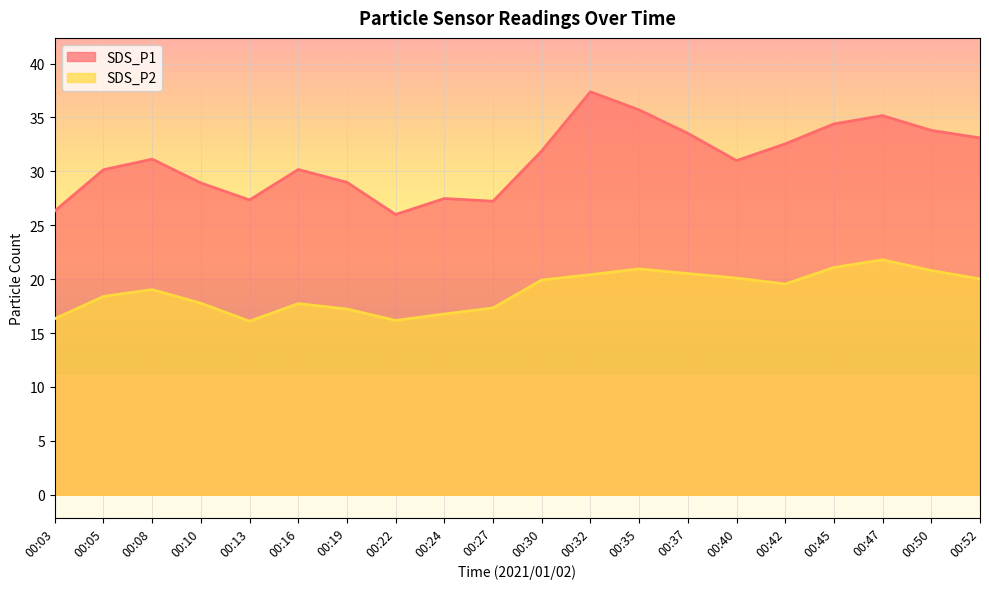

Between 00:22 and 00:08, which is larger?

00:08